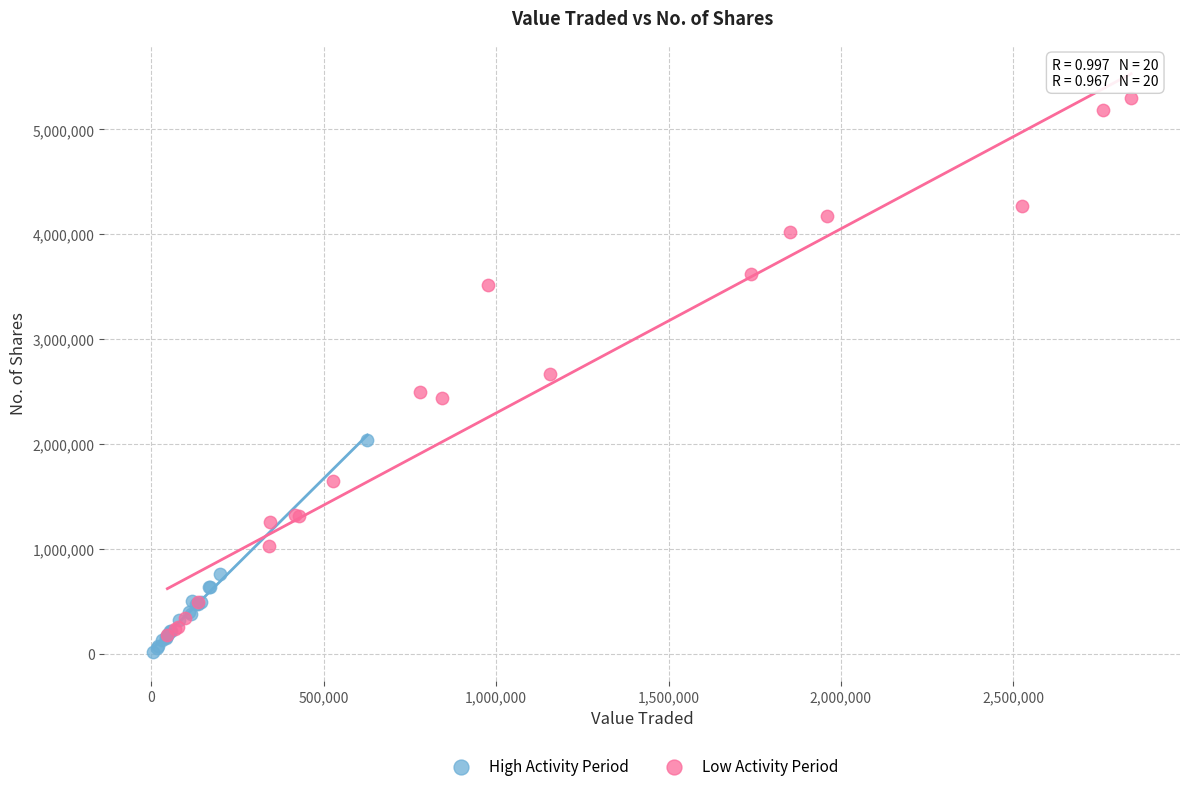

Which series has the largest Y range (max minus min)?

Low Activity Period